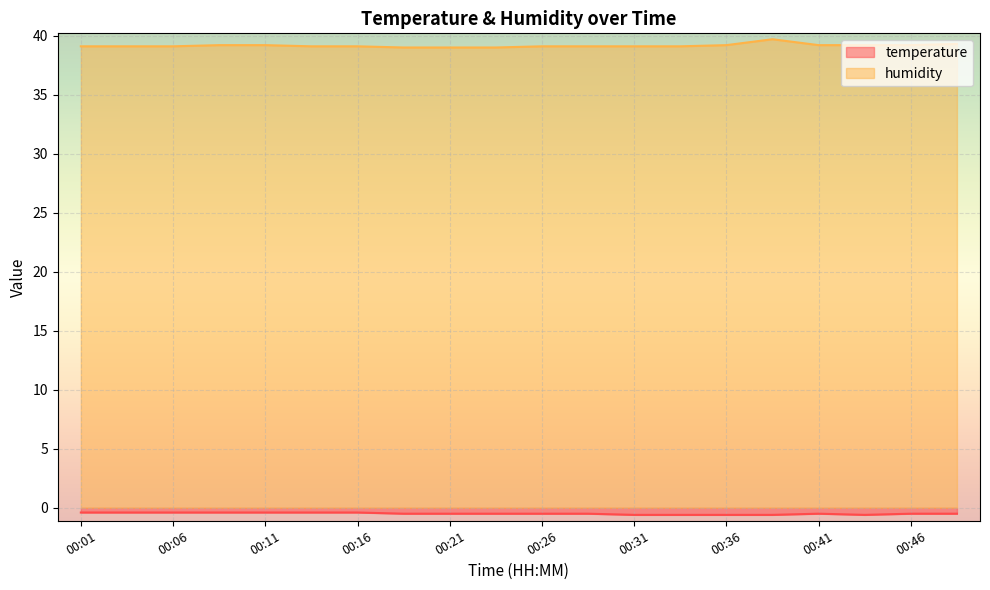

Between 00:41 and 00:38, which is larger?

00:41